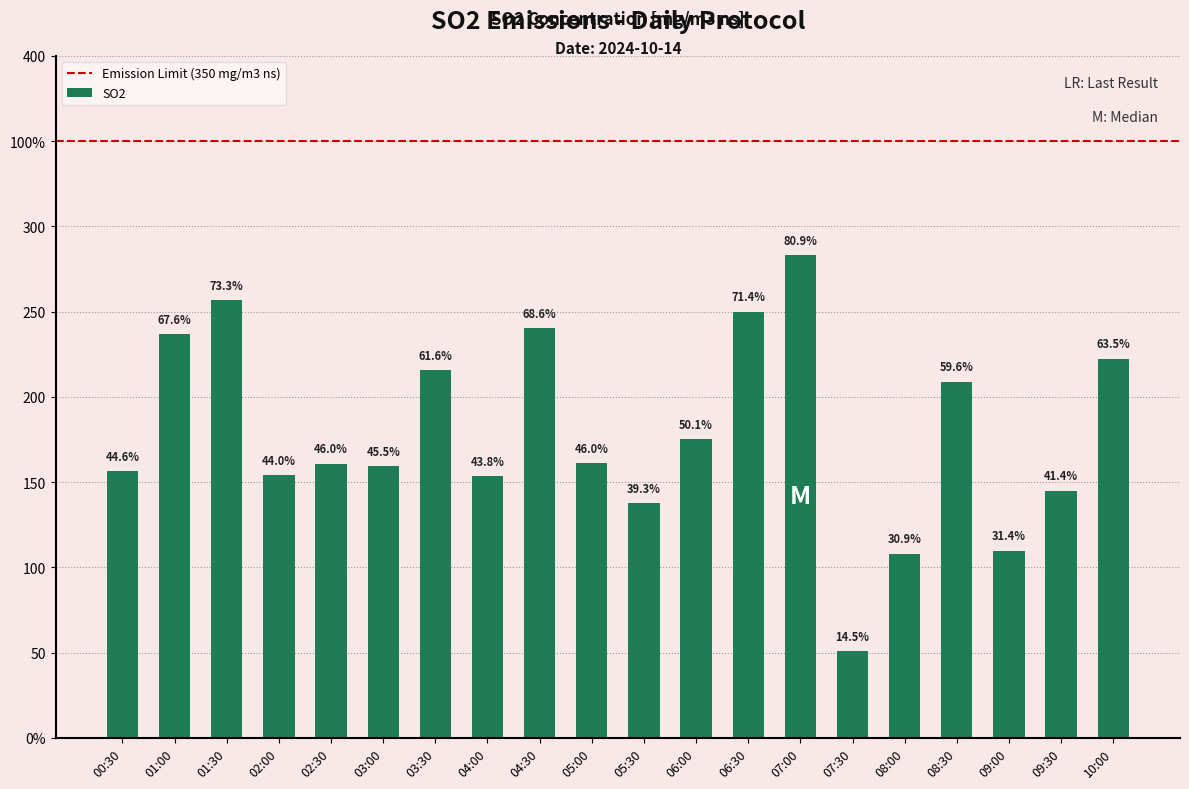

What position from the right is 01:30?

18